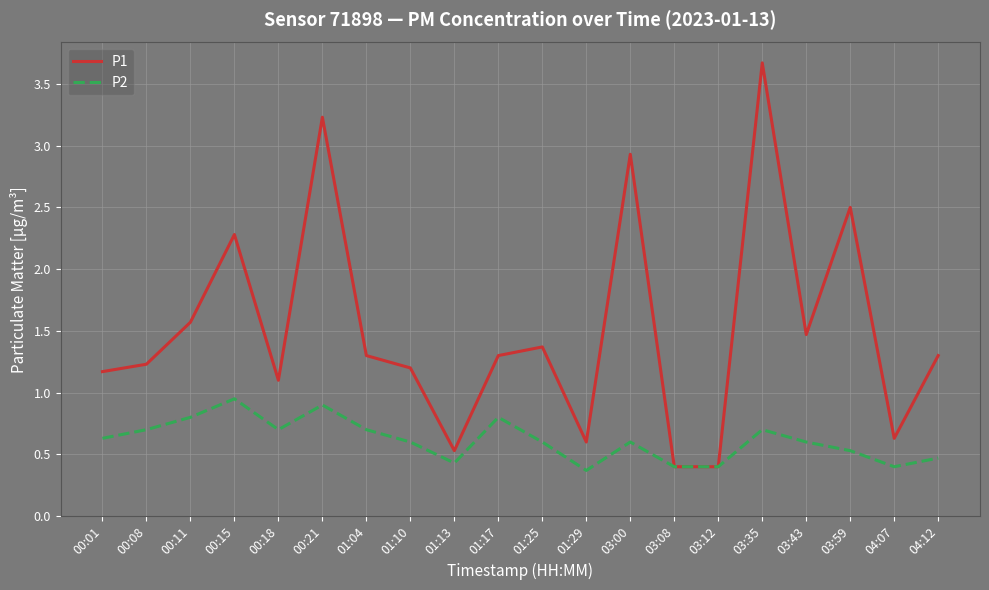

List the series in order of their overall mean, highest first.

P1, P2